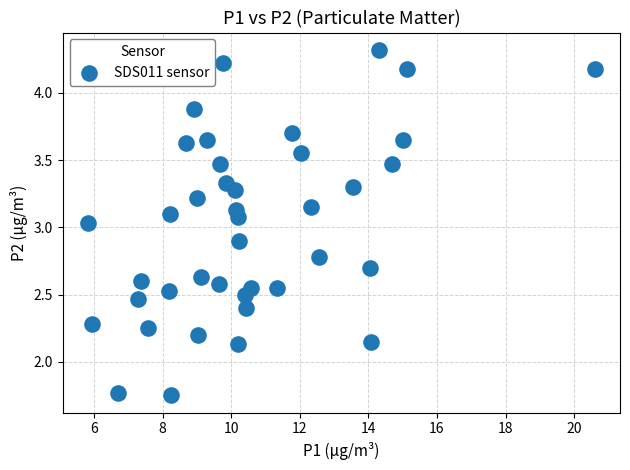

What is the range of X values (max minus min)?

14.8